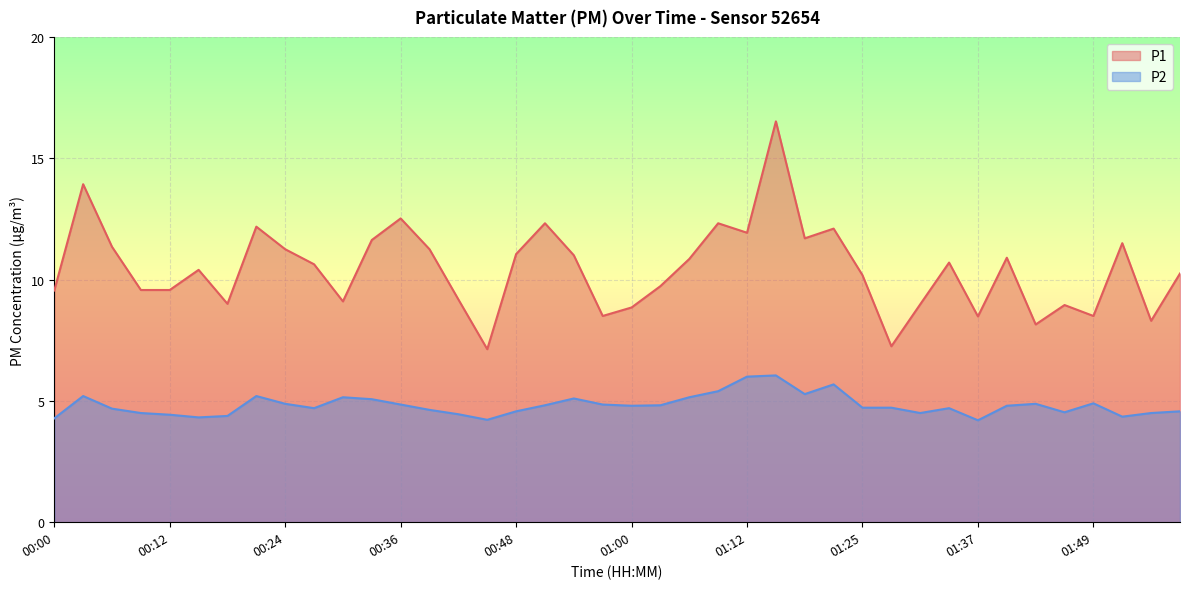

Rank the categories by P2 value from highest to lowest.

01:15, 01:12, 01:21, 01:09, 01:18, 00:03, 00:21, 00:30, 01:06, 00:54, 00:33, 01:49, 00:24, 01:43, 00:36, 00:57, 00:51, 01:03, 01:00, 01:40, 01:25, 01:28, 00:27, 01:34, 00:06, 00:39, 00:48, 01:58, 01:46, 00:09, 01:31, 01:55, 00:42, 00:12, 00:18, 01:52, 00:15, 00:00, 00:45, 01:37